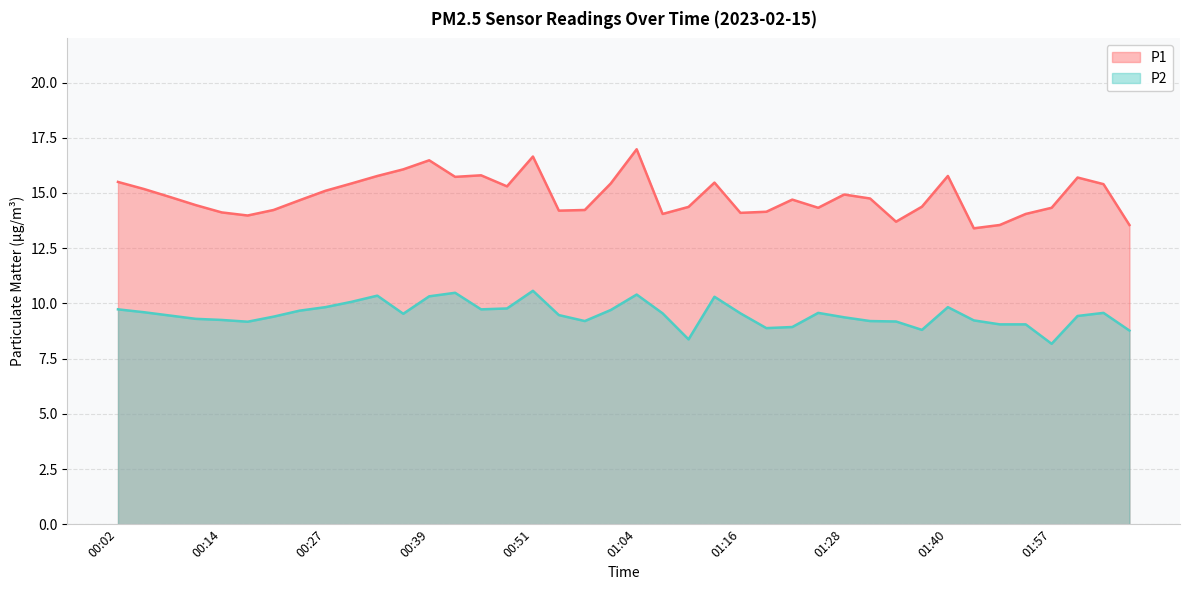

What is the label of the 38th point from the right?

00:08